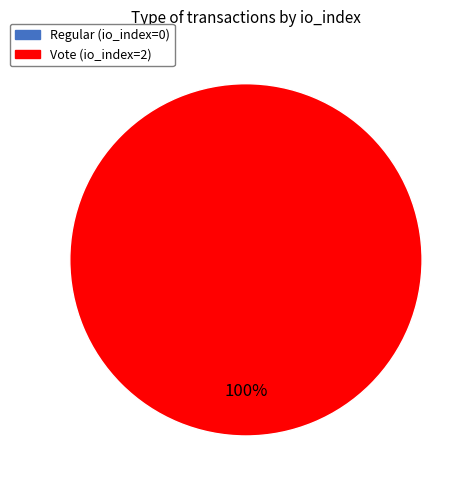

How much of the chart is everything except Regular (io_index=0)?

100.0%